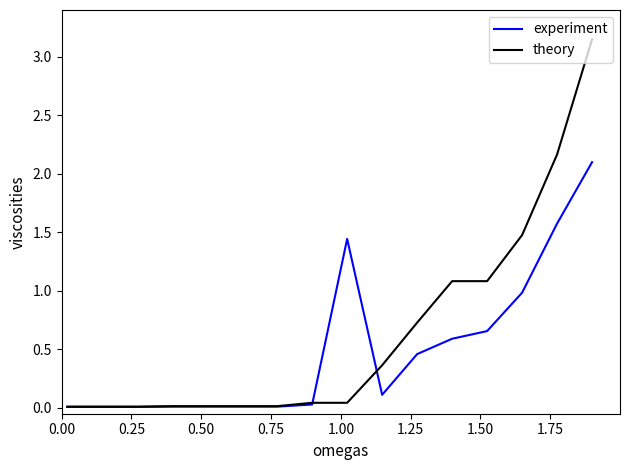

List the series in order of their peak value, lowest first.

experiment, theory